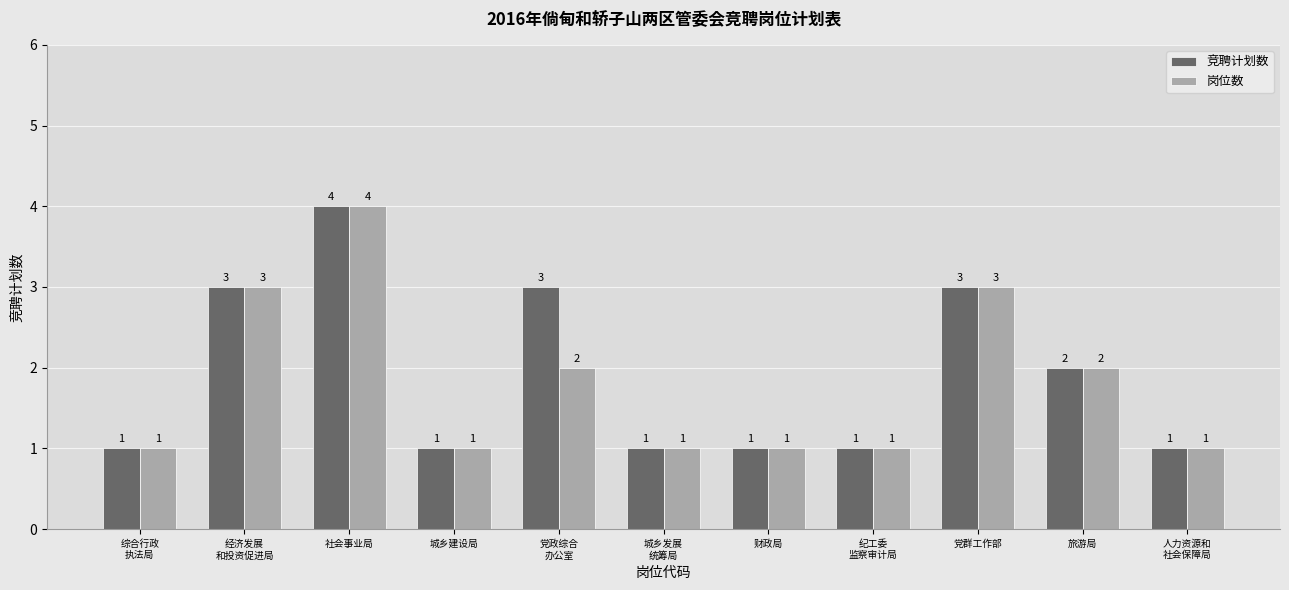

What is the sum of all 竞聘计划数 values?

21